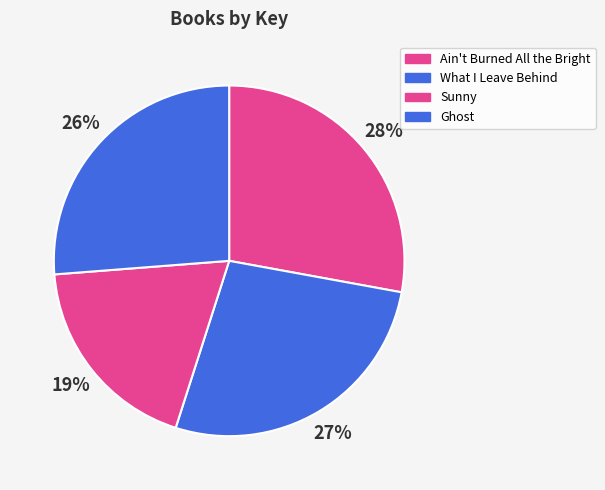

What is the ratio of the value at What I Leave Behind to the value at Ain't Burned All the Bright?

1.0